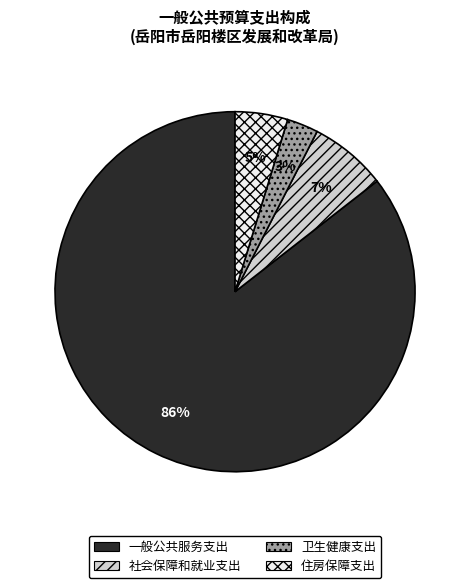

Does 住房保障支出 account for over 50% of the chart?

No